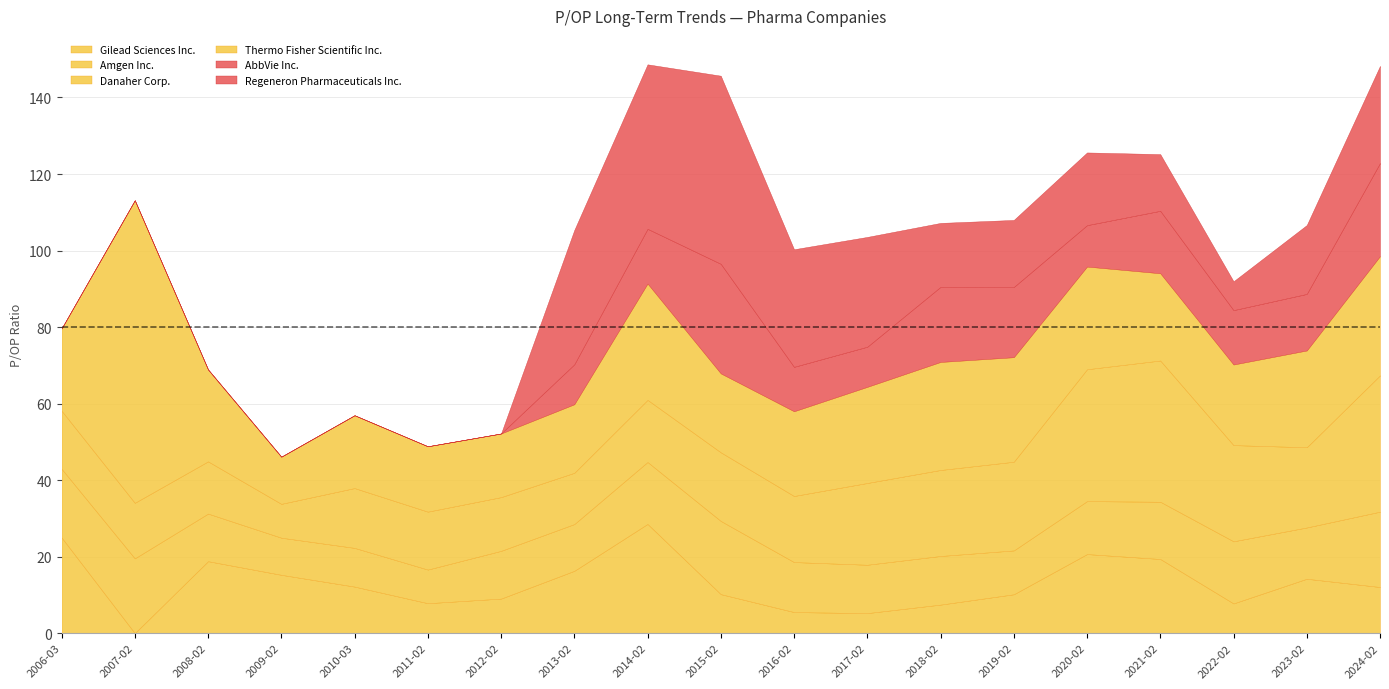

What position from the right is 2024-02-23?

1